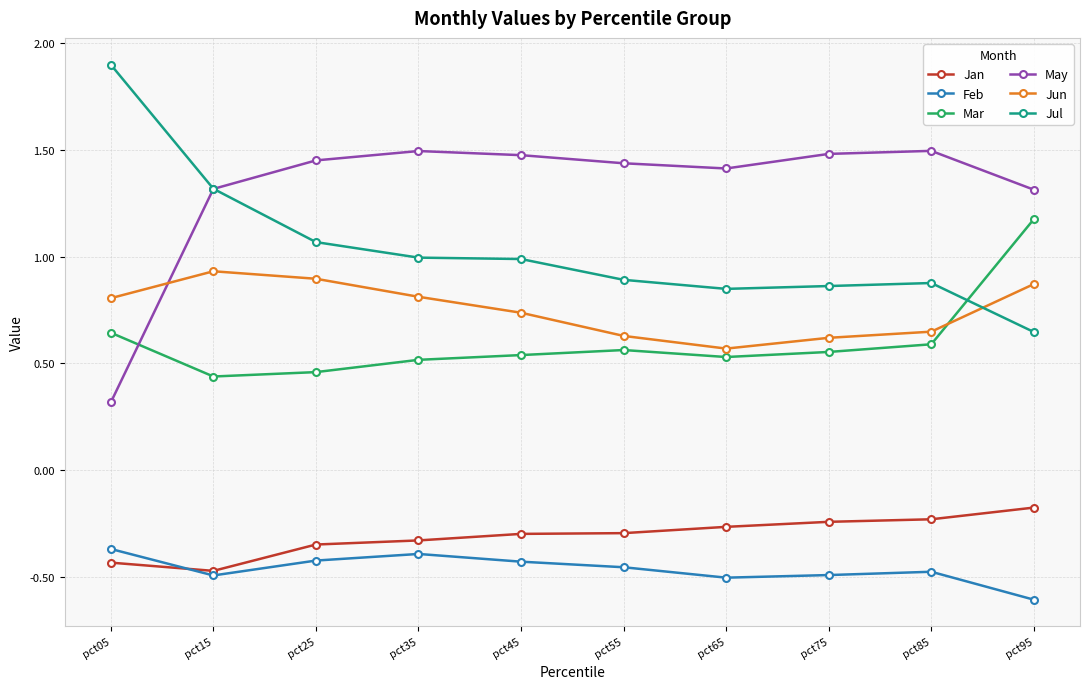

At which category does the chart reach its peak across all series?

pct05